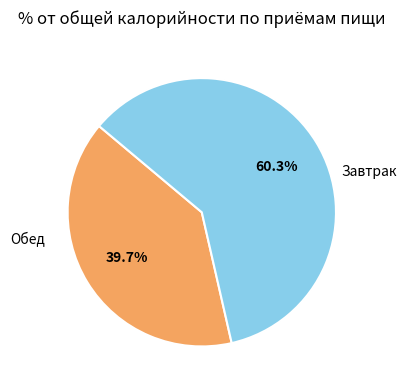

Is there a majority slice in this chart?

Yes